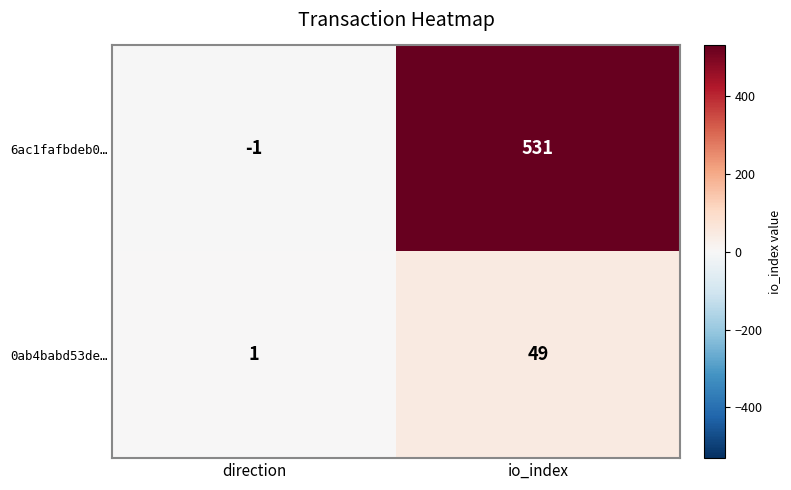

What is the total value across all series at io_index?

580